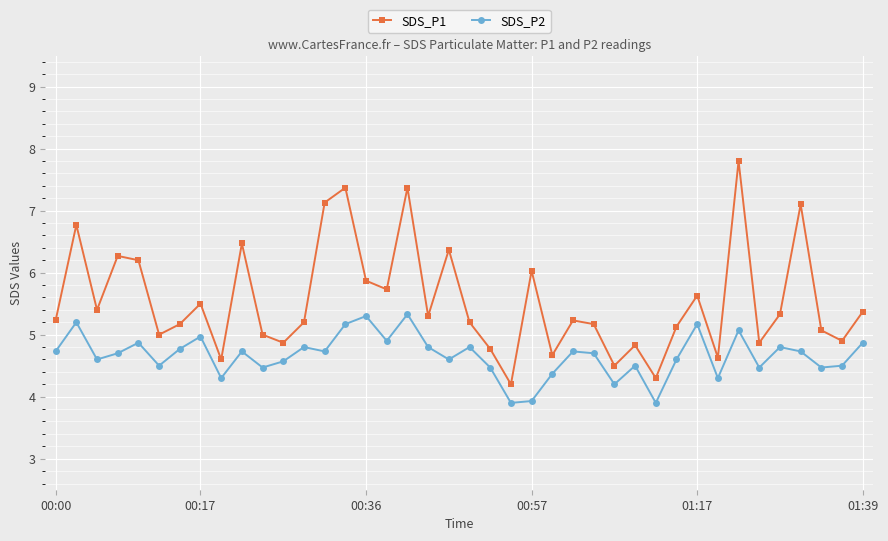

Which series has the widest spread of values?

SDS_P1